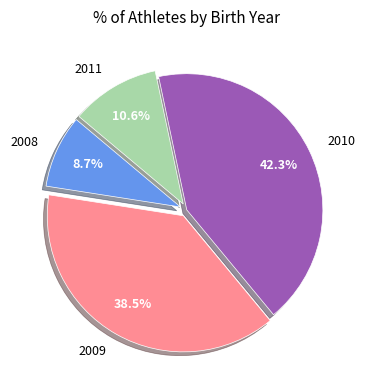

How much of the chart is everything except 2009?

61.5%